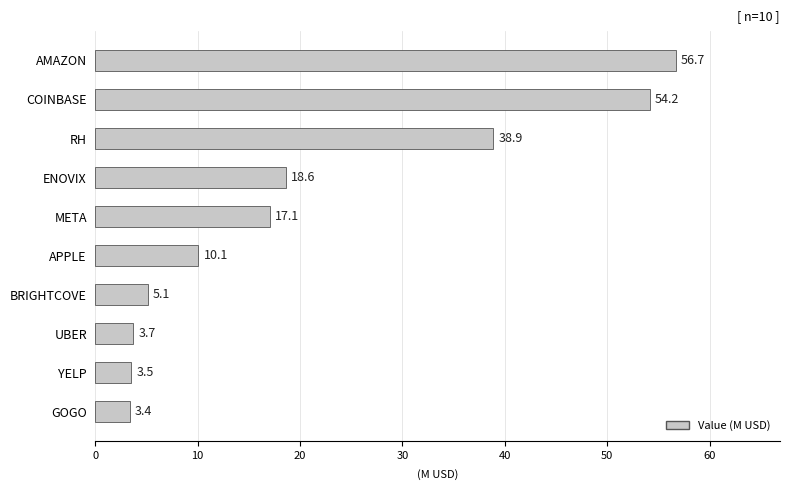

Is it true that the value at COINBASE is 91.7?

False